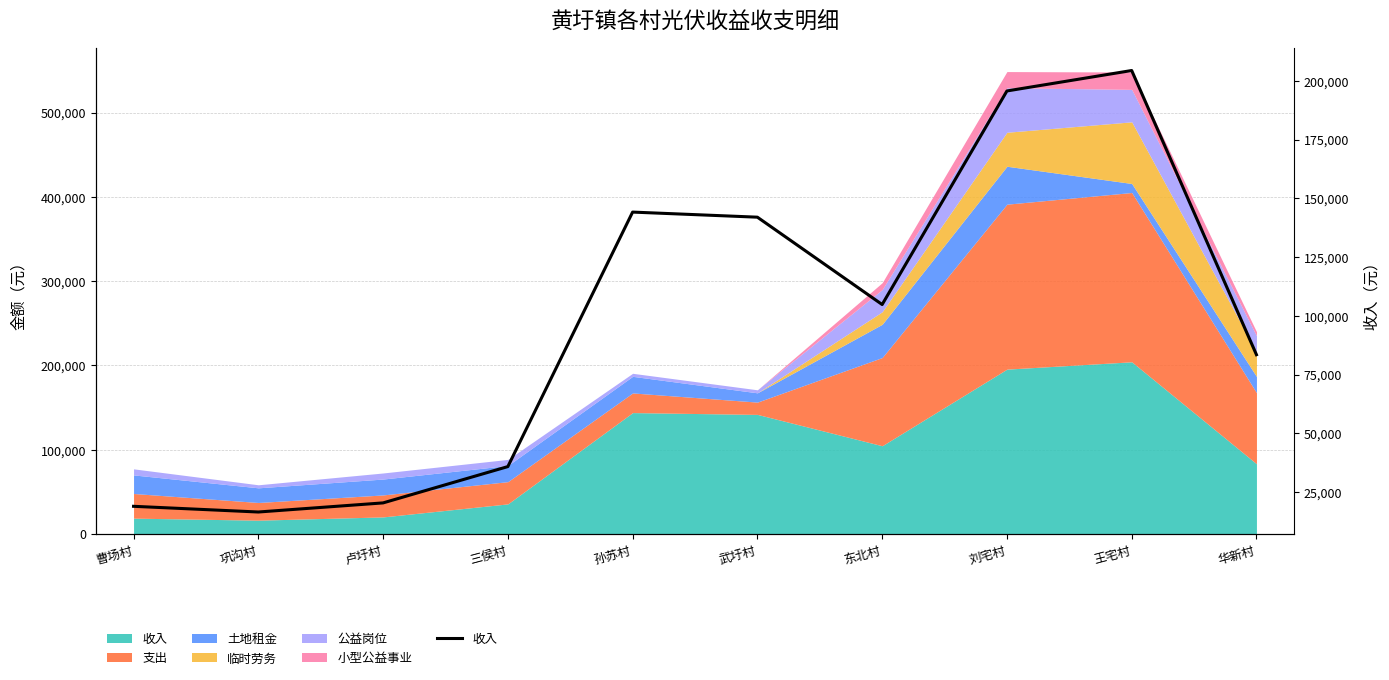

Which label corresponds to the largest value in the chart?

王宅村